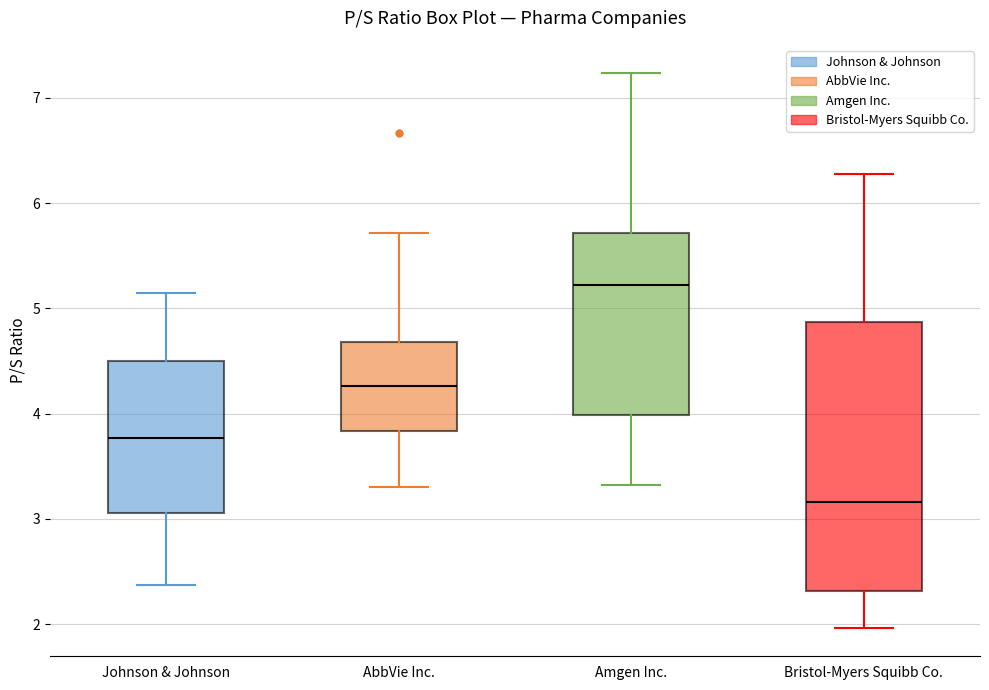

Which box is the tallest, from its lower edge to its upper edge?

Bristol-Myers Squibb Co.